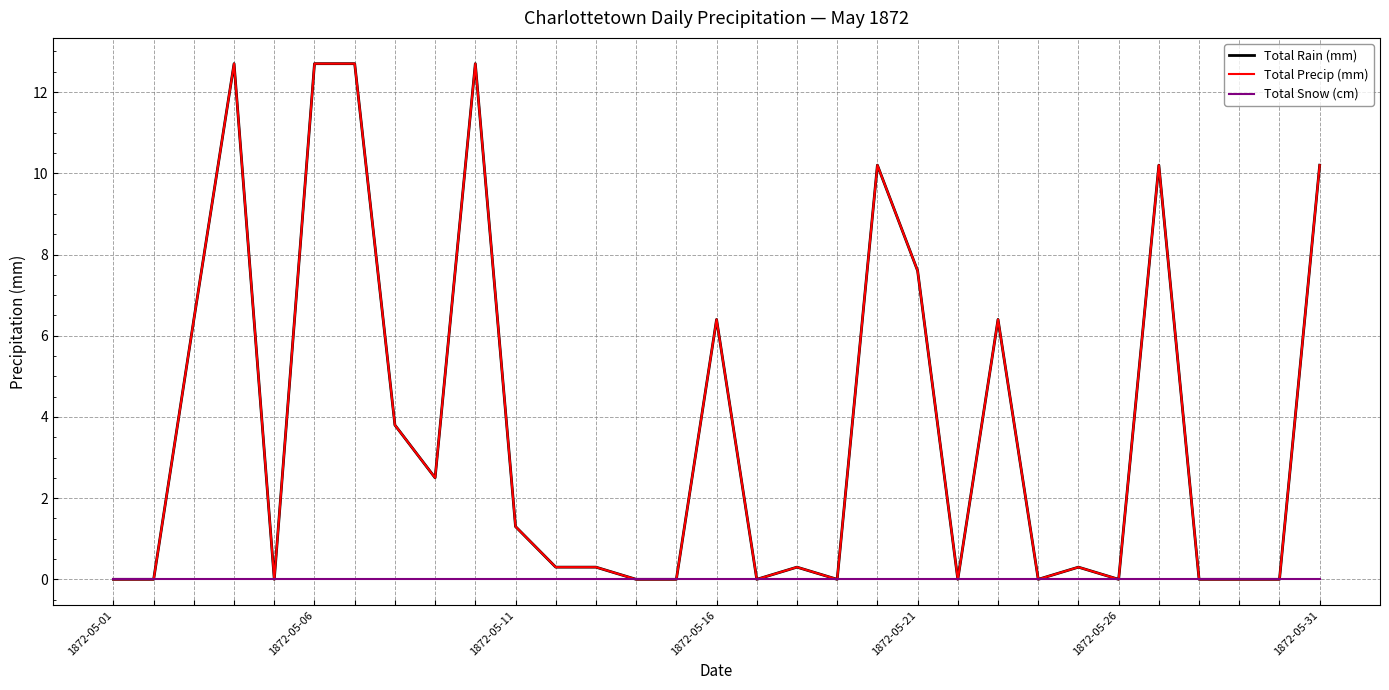

At which category is the sum across all series the highest?

1872-05-16